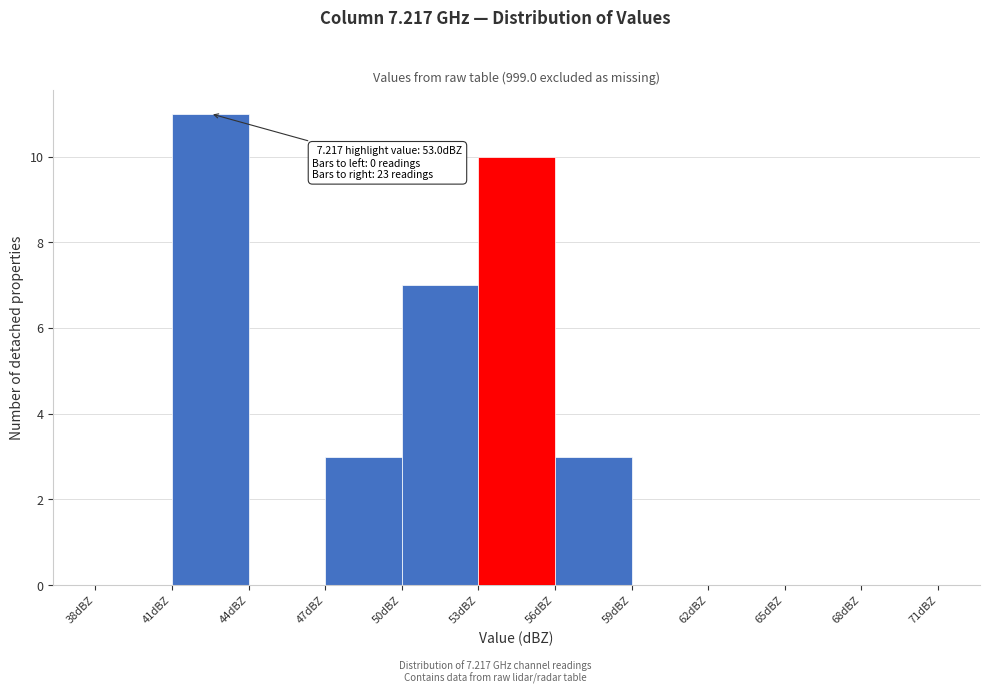

Which range on the x-axis has the tallest bar?

41 to 44